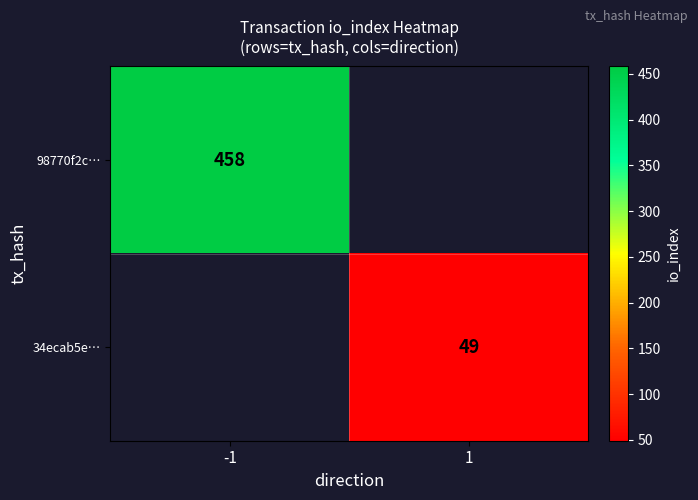

Is it true that 34ecab5e… equals 49 at 1?

True